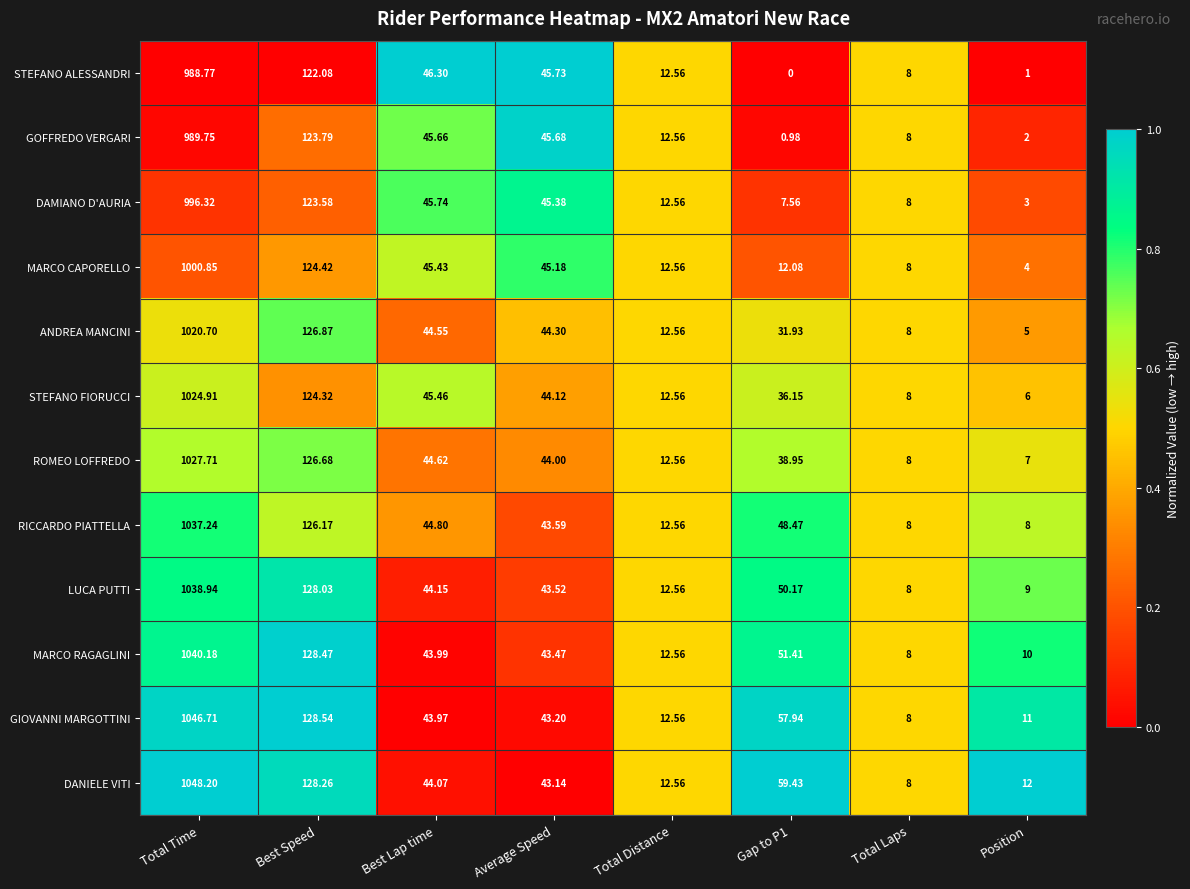

List the series in order of their peak value, highest first.

DANIELE VITI, GIOVANNI MARGOTTINI, MARCO RAGAGLINI, LUCA PUTTI, RICCARDO PIATTELLA, ROMEO LOFFREDO, STEFANO FIORUCCI, ANDREA MANCINI, MARCO CAPORELLO, DAMIANO D'AURIA, GOFFREDO VERGARI, STEFANO ALESSANDRI